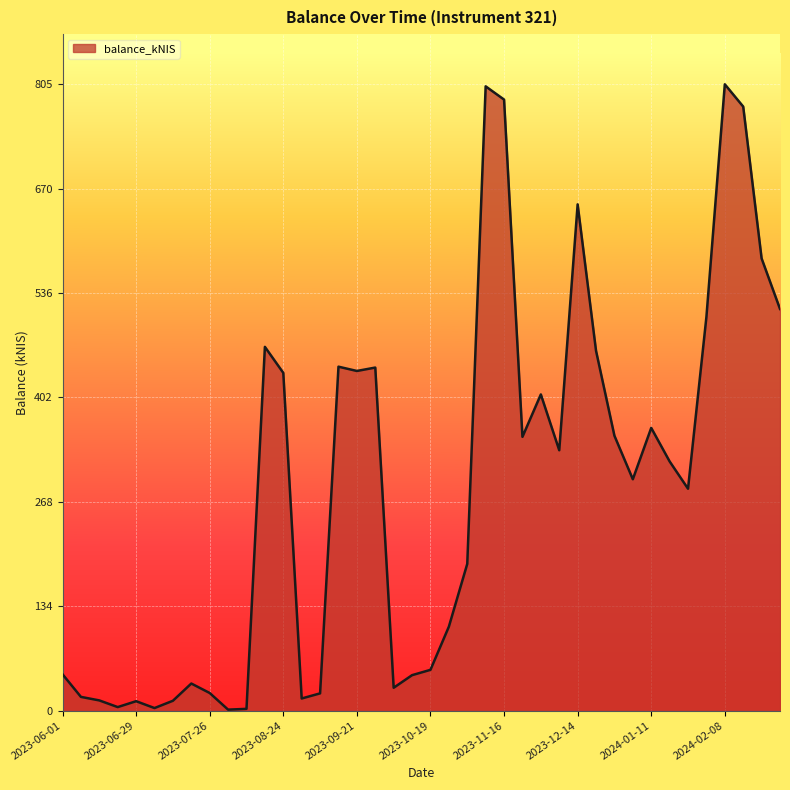

True or false: the data has more than 1 interior local peaks.

True